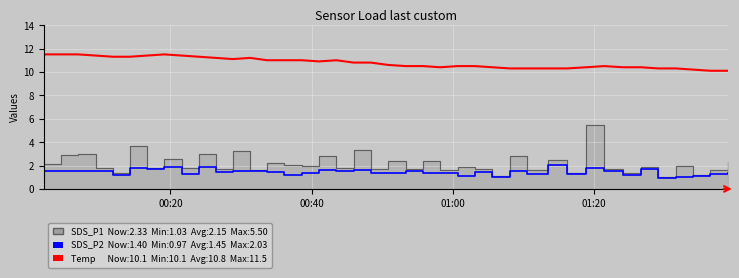

What is the value of the SDS_P2 point at the 3rd from the left?

1.6